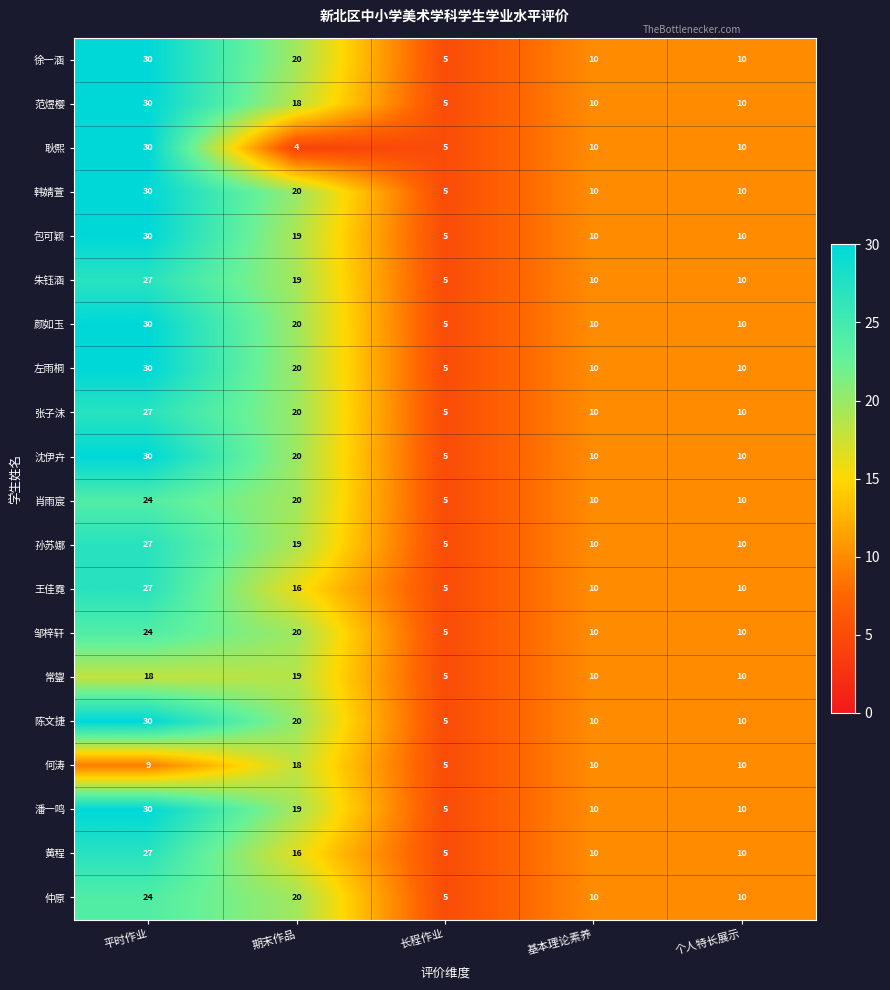

At which label does 范煜樱 first exceed 10?

平时作业